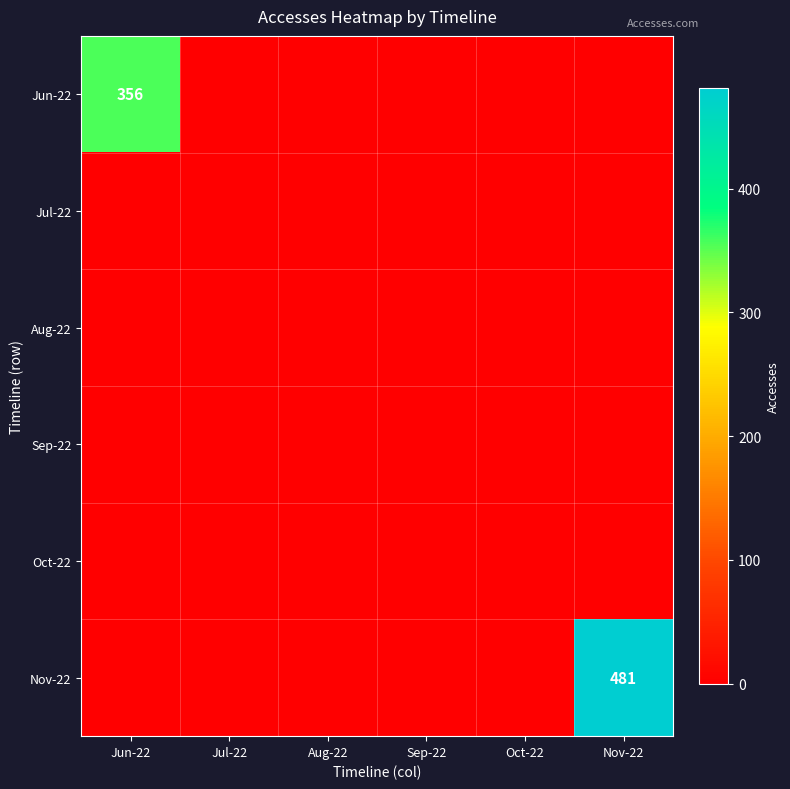

Is it true that Nov-22 equals 148 at Nov-22?

False